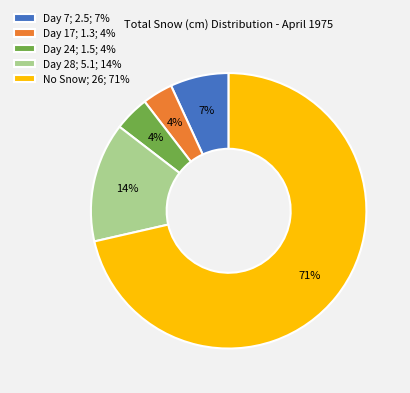

To the nearest percent, what portion does Day 7; 2.5; 7% represent?

7%